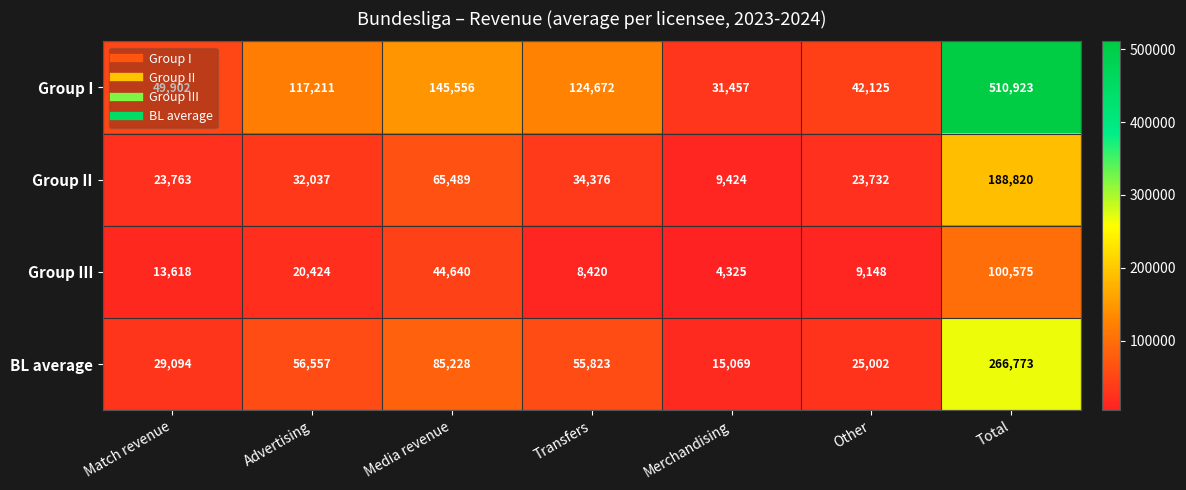

At Transfers, list the series in order from largest to smallest.

Group I, BL average, Group II, Group III